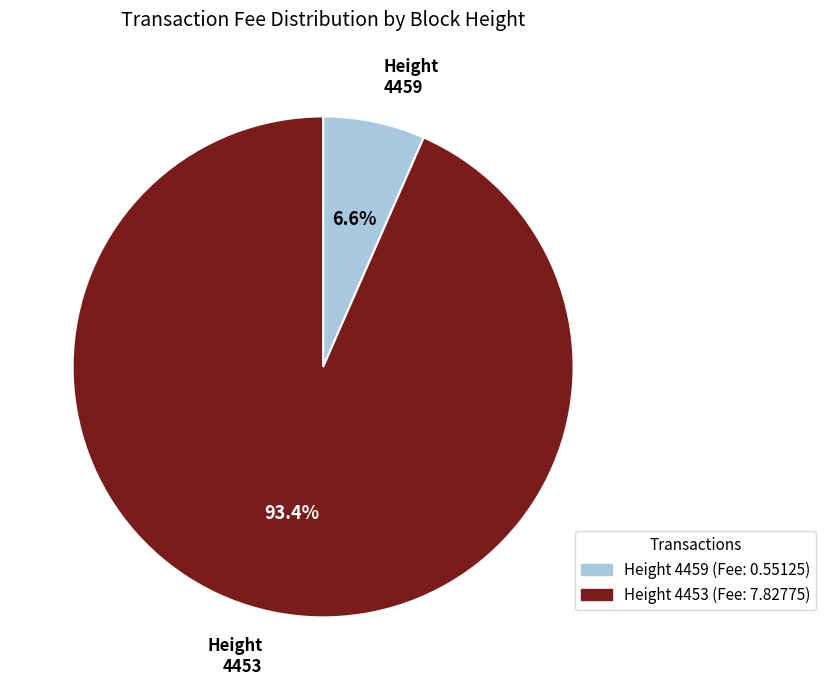

Which category has the smallest portion of the pie?

Height 4459